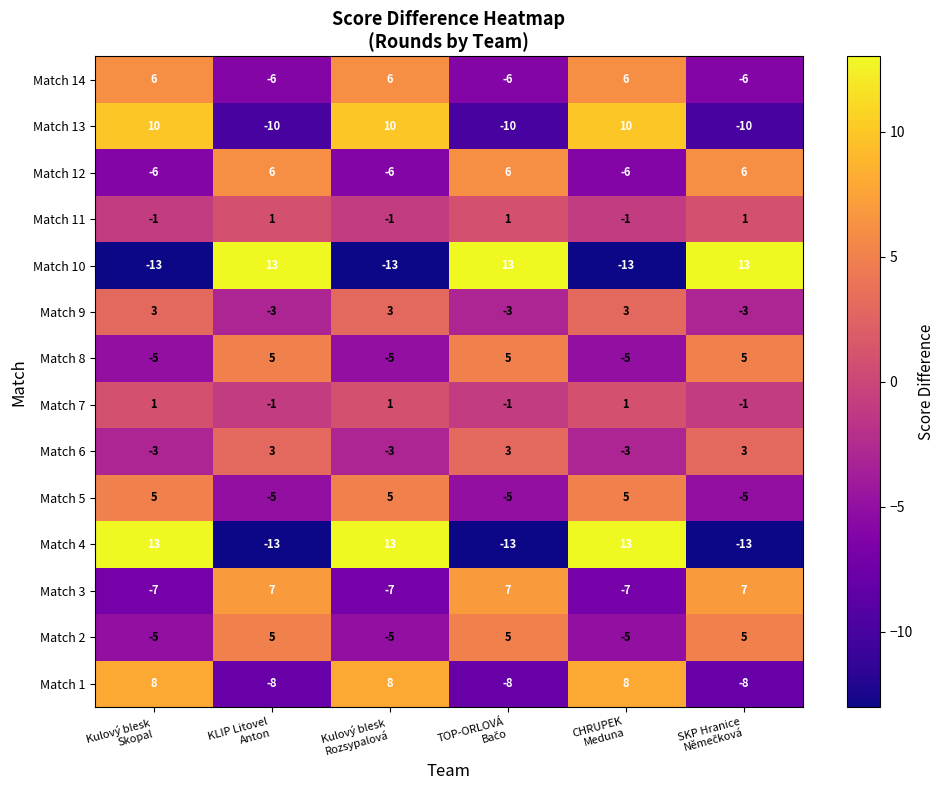

How many Match 5 values are between -5 and 5?

6